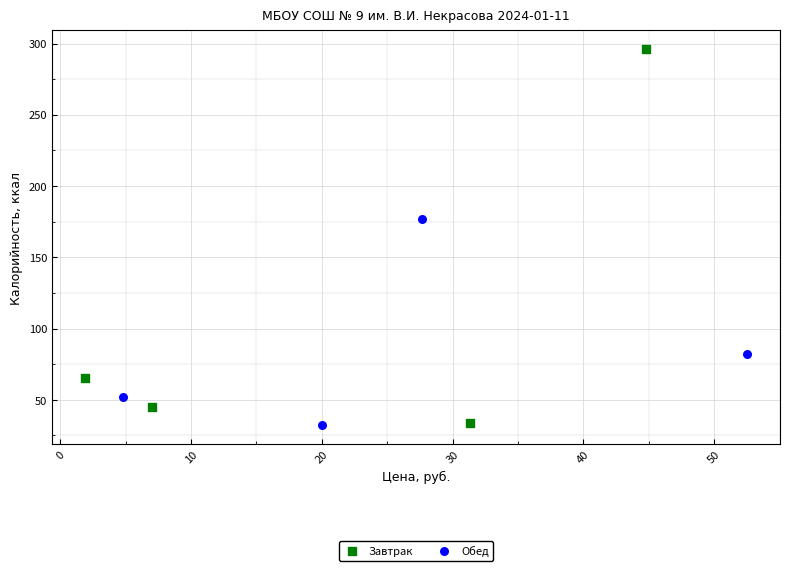

Which series has the widest spread of Y values?

Завтрак